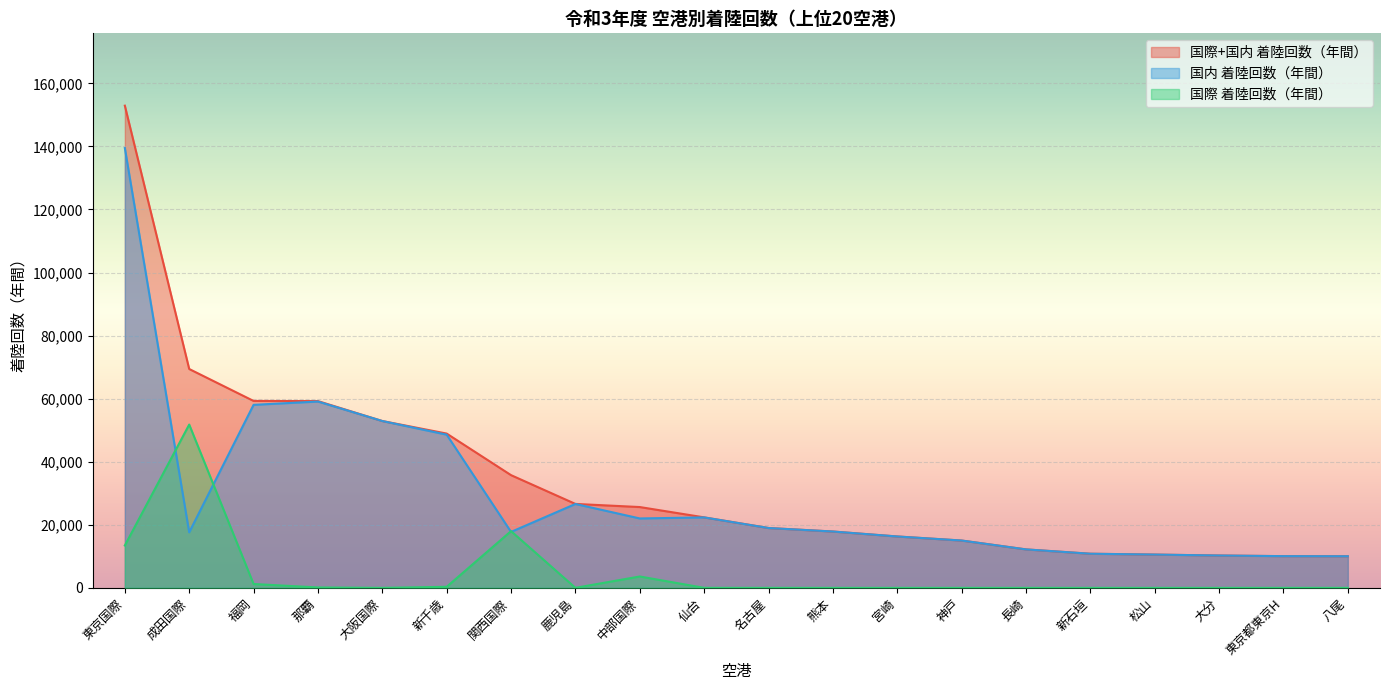

Where is the first local minimum for 国際 着陸回数（年間）?

大阪国際